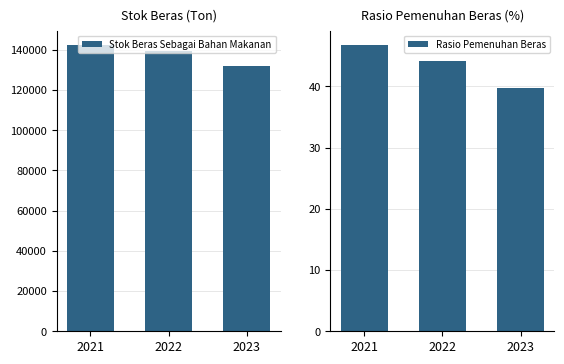

Which series changed the most between 2021 and 2023?

Stok Beras Sebagai Bahan Makanan